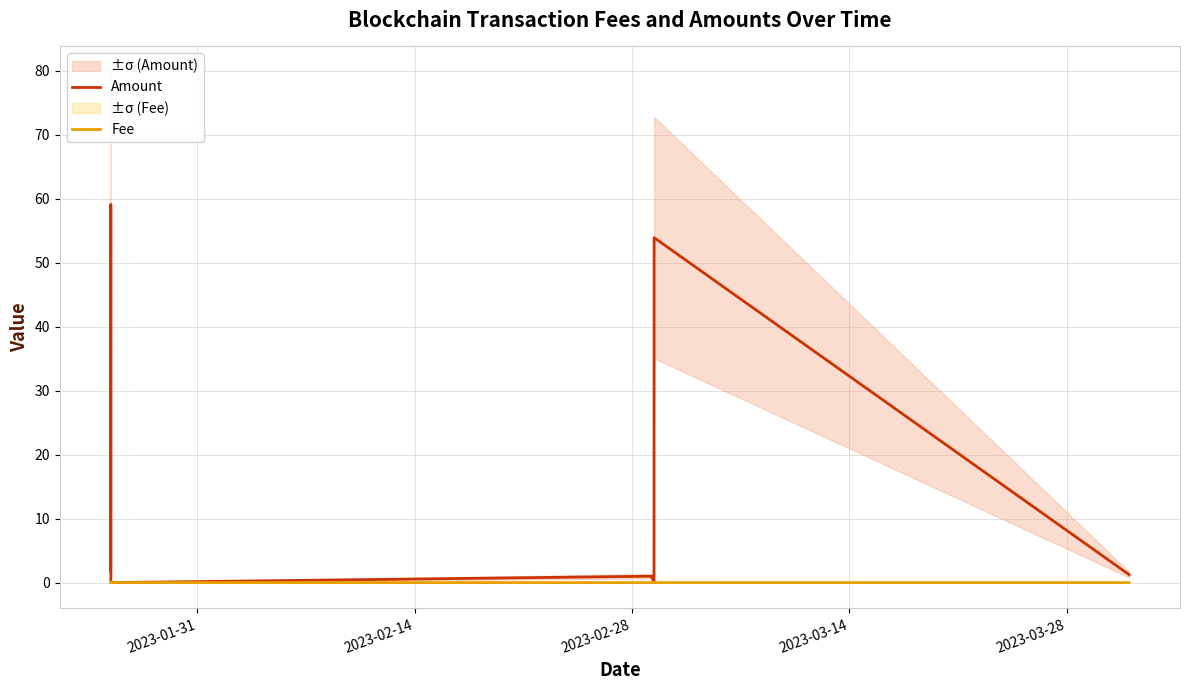

What is the greatest value displayed?

59.1